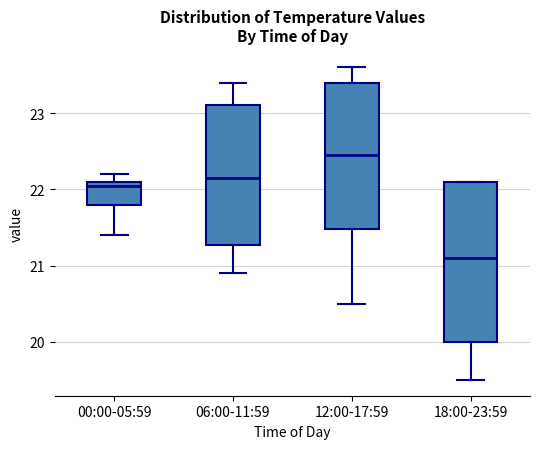

Reading left to right, transcribe this box plot: for each box, give where its median line is, the range the box spans, and where its two whiskers end, as read against the y-axis. The values are not printed on the chart, so give them approximately, as read against the axis.

00:00-05:59: median 22.1 (just below the box's upper edge), box 21.8 to 22.1, whiskers 21.4 to 22.2
06:00-11:59: median 22.2, box 21.3 to 23.1, whiskers 20.9 to 23.4
12:00-17:59: median 22.5, box 21.5 to 23.4, whiskers 20.5 to 23.6
18:00-23:59: median 21.1, box 20.0 to 22.1, whiskers 19.5 to 22.1